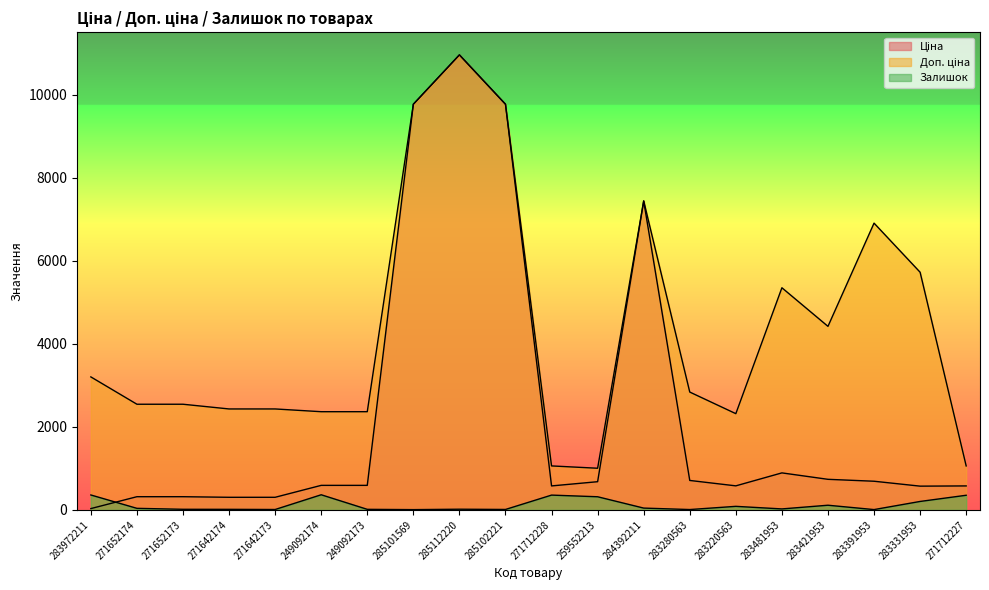

How many values in the Ціна series are below 591?

9